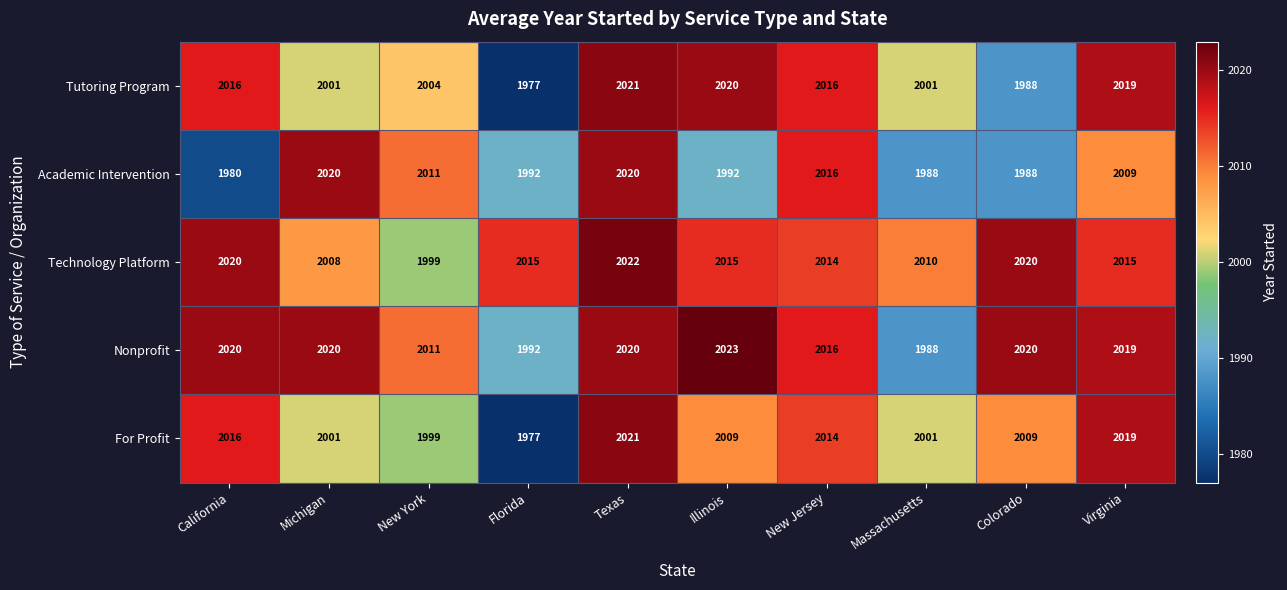

At which category is the sum across all series the highest?

Texas